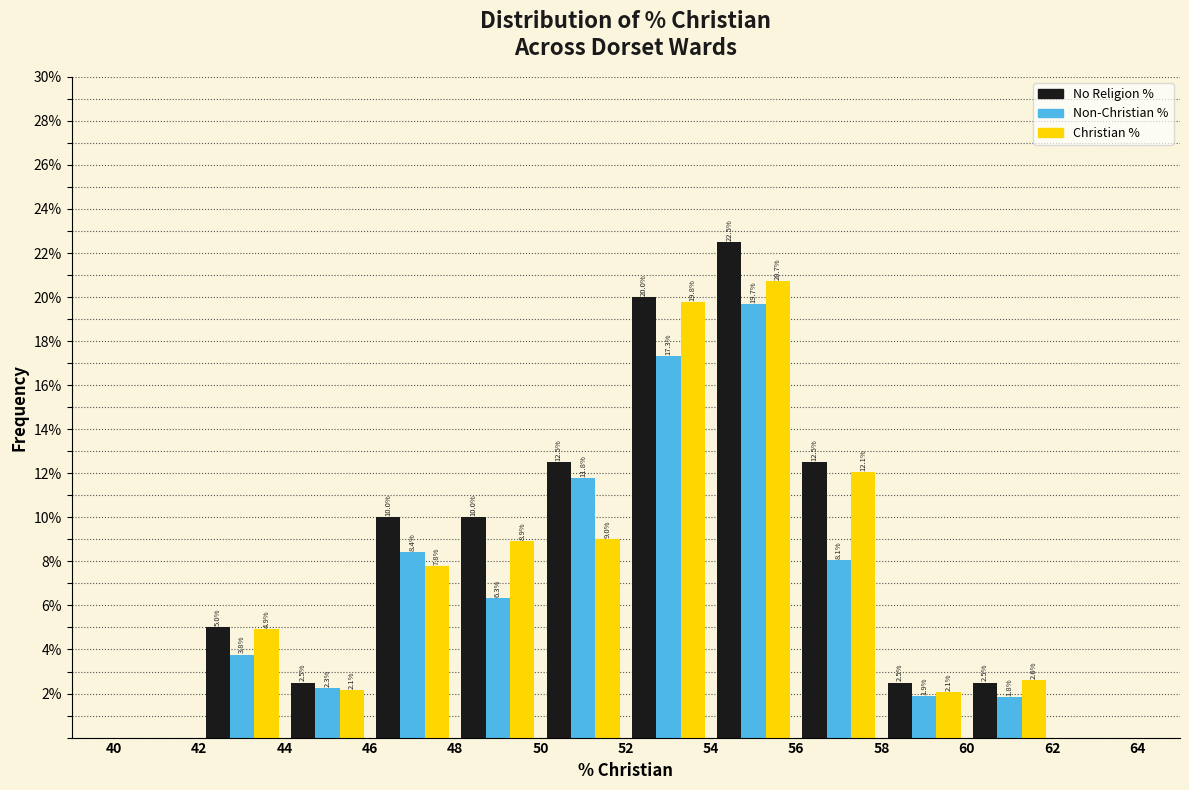

In the Non-Christian % series, which range on the x-axis has the tallest bar?

54 to 56